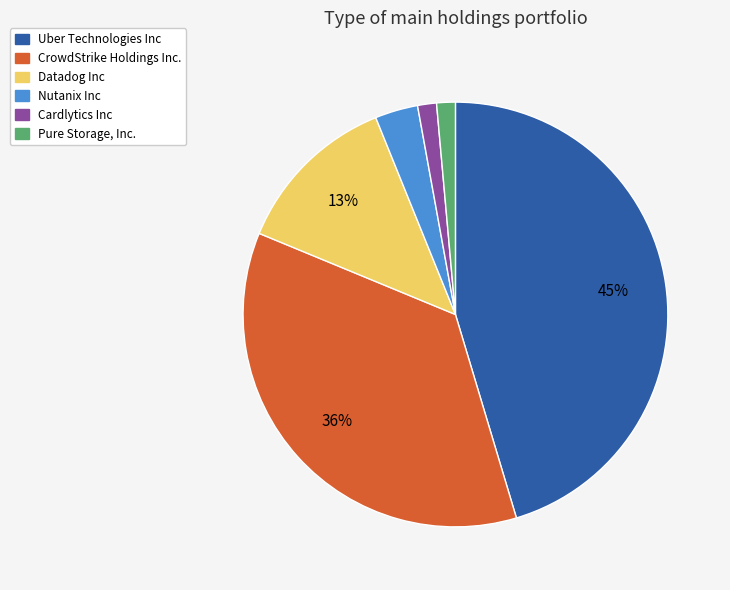

To the nearest percent, what is the difference between the Pure Storage, Inc. and Uber Technologies Inc slice percentages?

44%